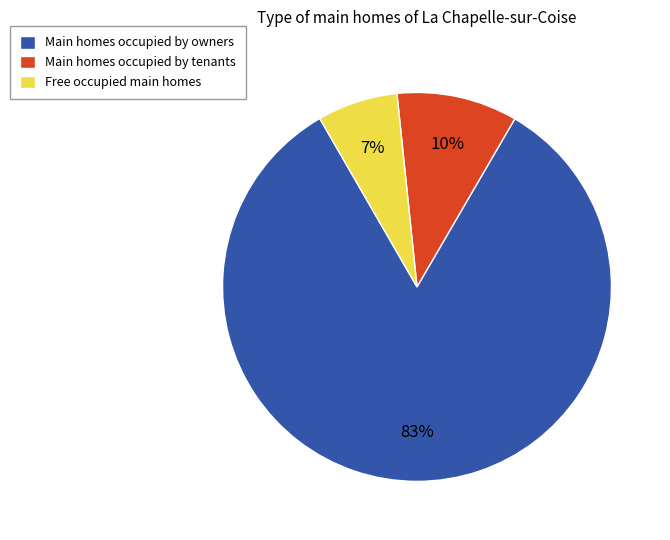

Is there any slice that represents more than half of the pie?

Yes